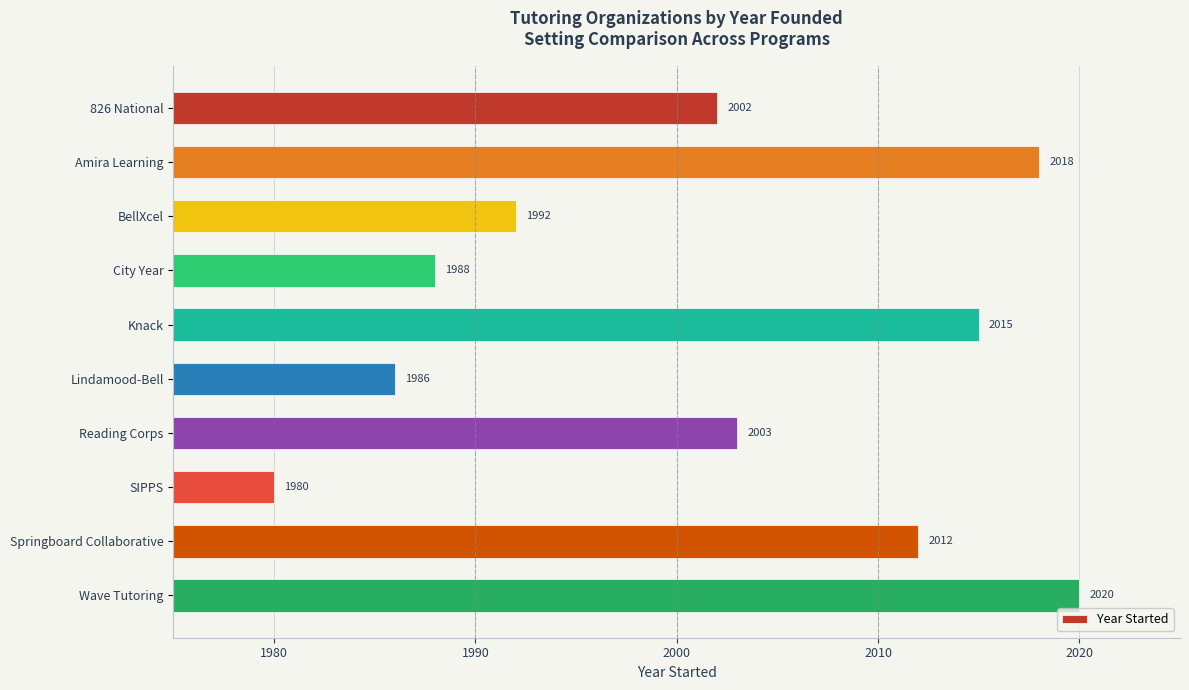

At which label is the value closest to 2000?

826 National